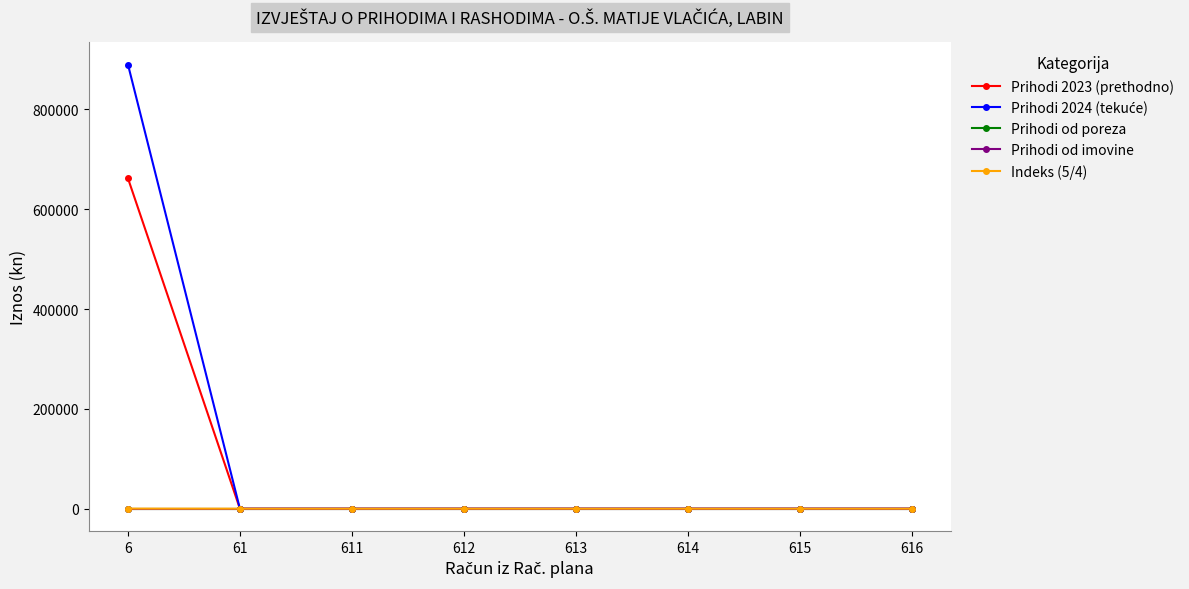

What is the highest value of the Prihodi 2024 (tekuće) series?

889910.2